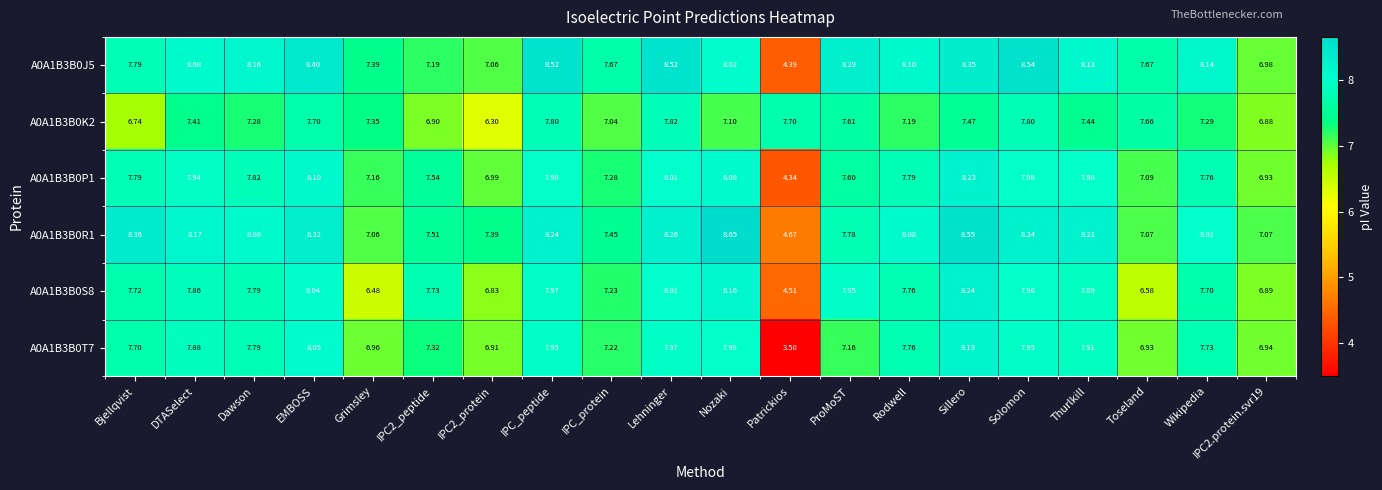

Which series has the largest range (max minus min)?

A0A1B3B0T7